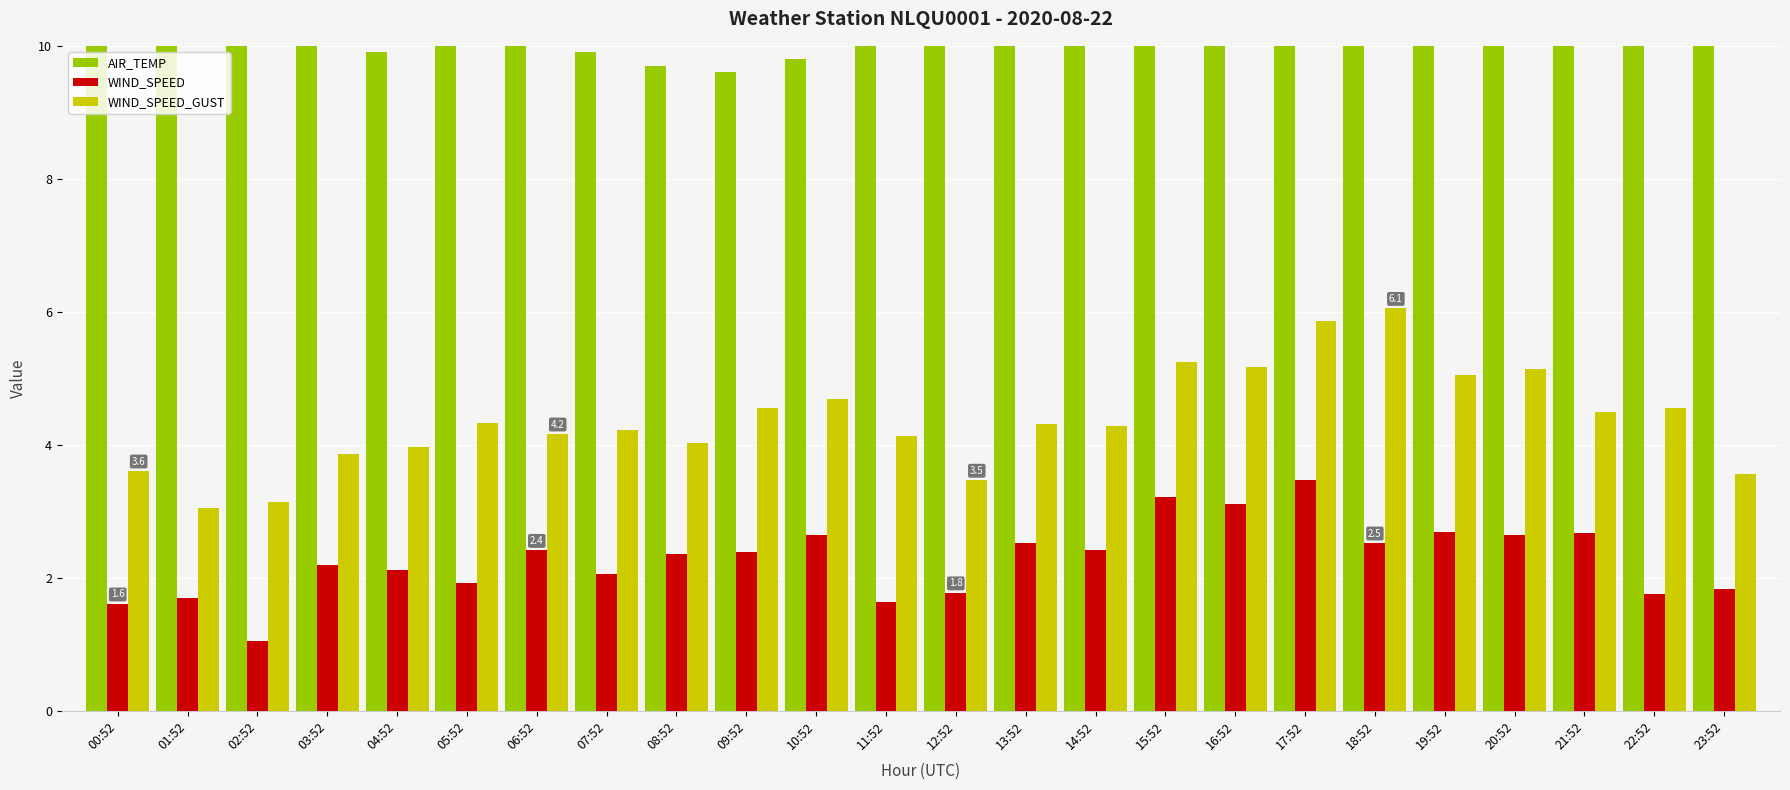

Which series has the largest total across all categories?

AIR_TEMP